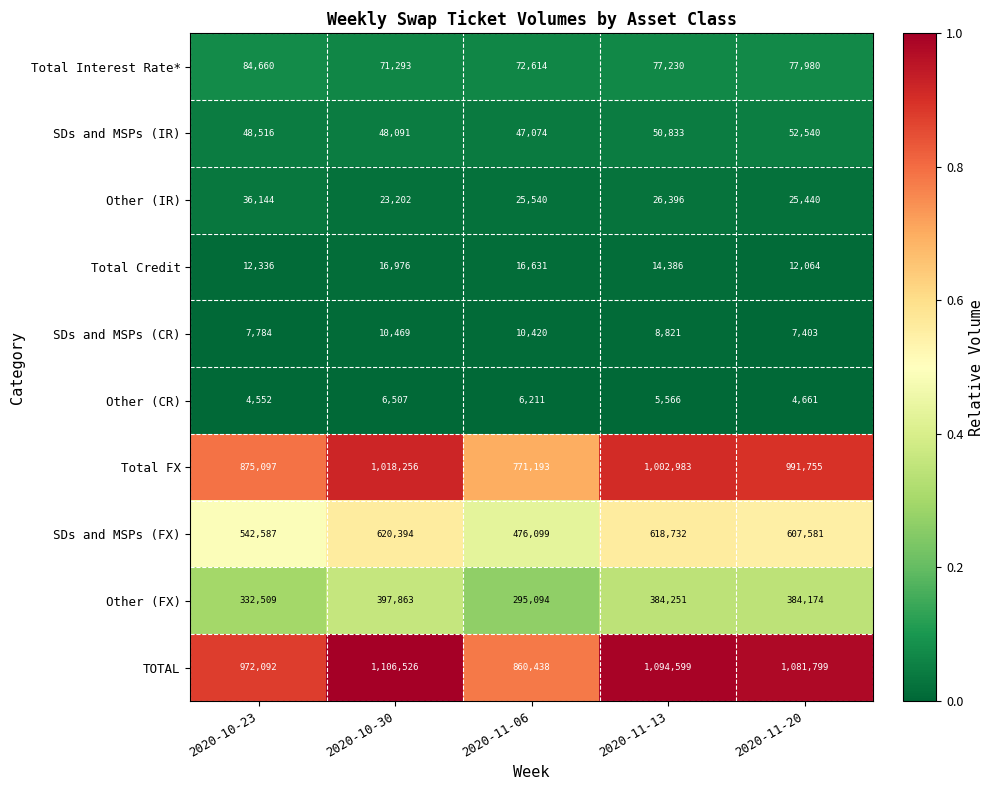

At which category is the sum across all series the highest?

2020-10-30